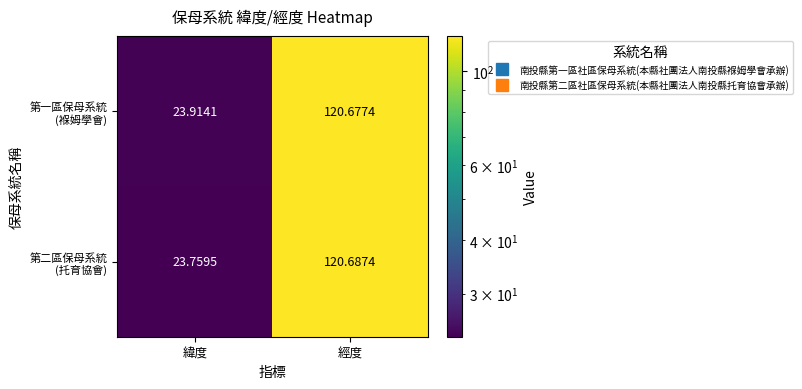

At which category does the chart reach its minimum across all series?

緯度